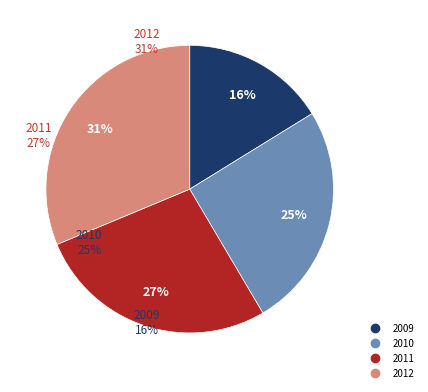

To the nearest percent, what is the average slice percentage?

25%